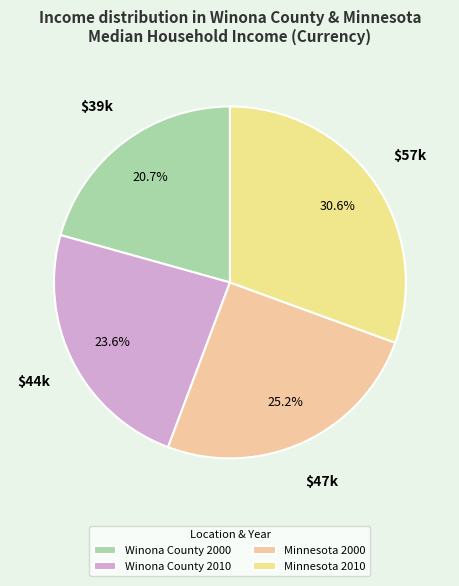

How many slices are in this pie chart?

4